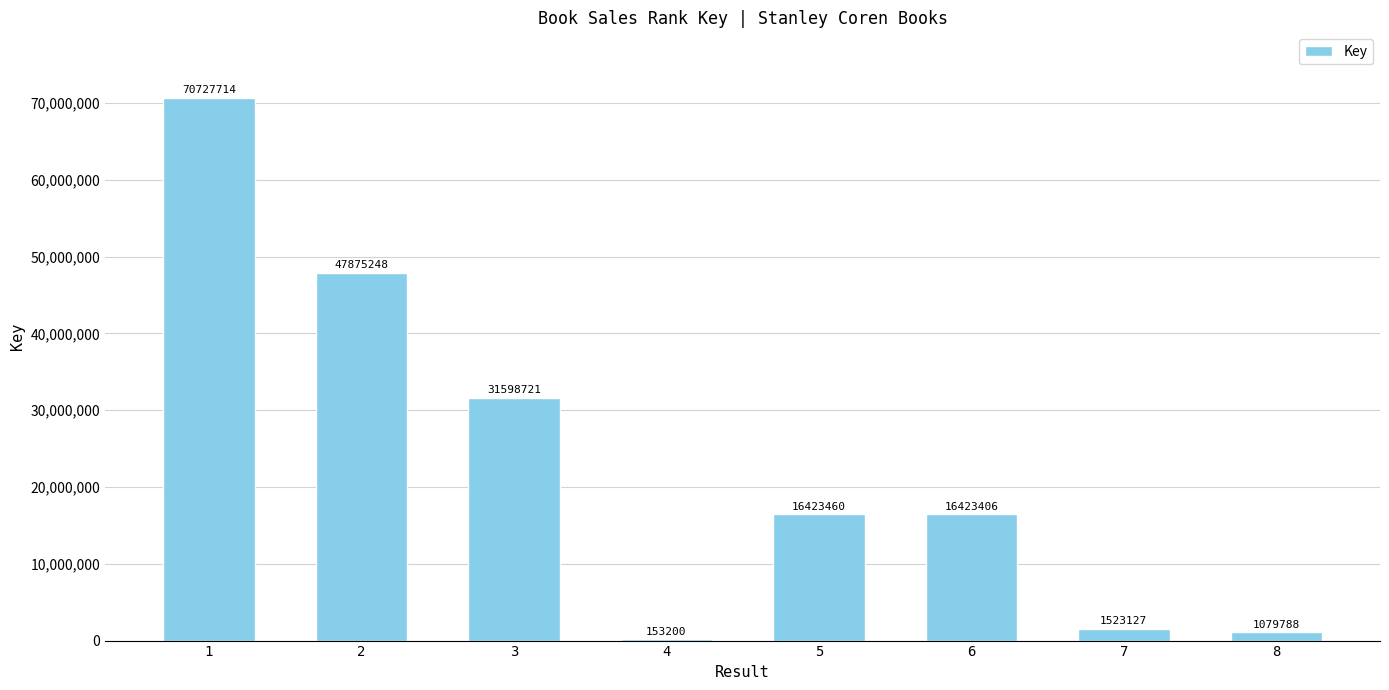

What is the greatest value displayed?

70727714